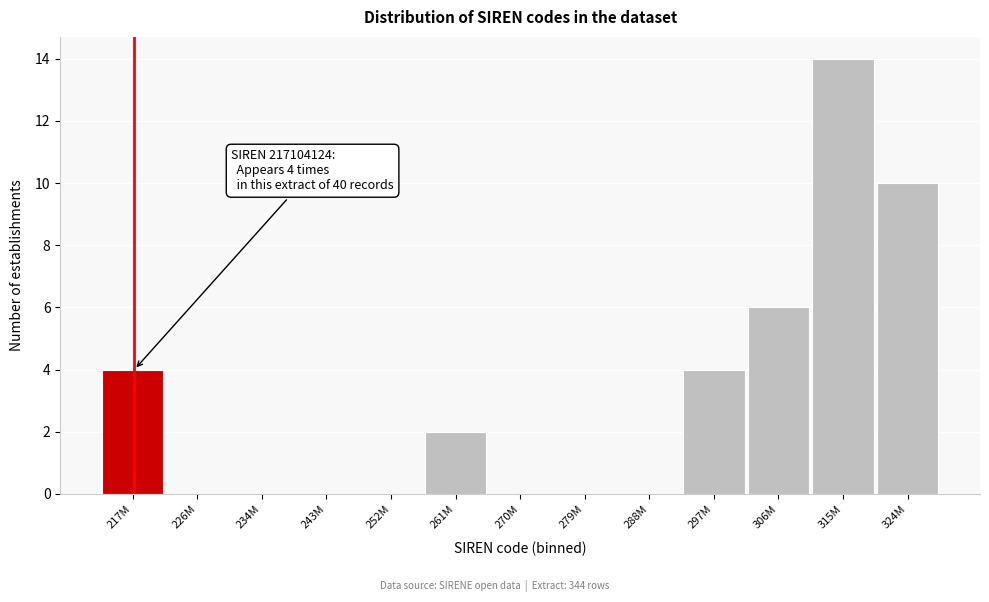

Reading left to right, extract all data points from this chart.

217M=4	226M=0	234M=0	243M=0	252M=0	261M=2	270M=0	279M=0	288M=0	297M=4	306M=6	315M=14	324M=10